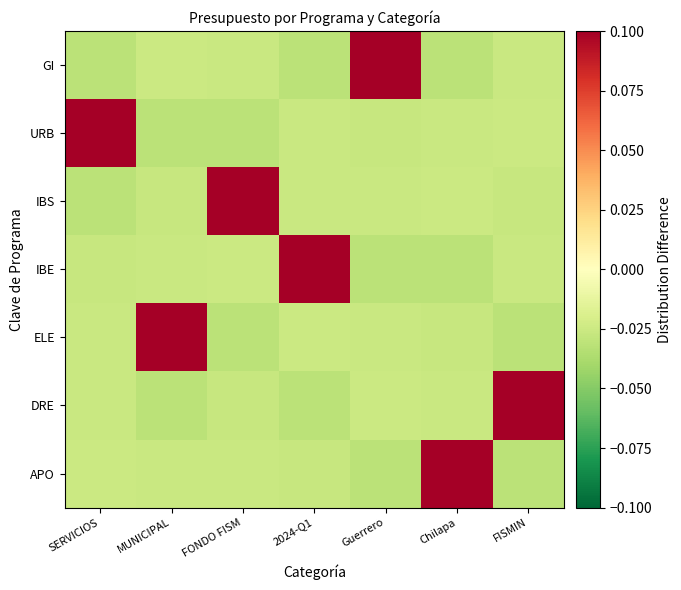

Rank the series by their maximum value, from lowest to highest.

APO, DRE, ELE, IBE, IBS, URB, GI